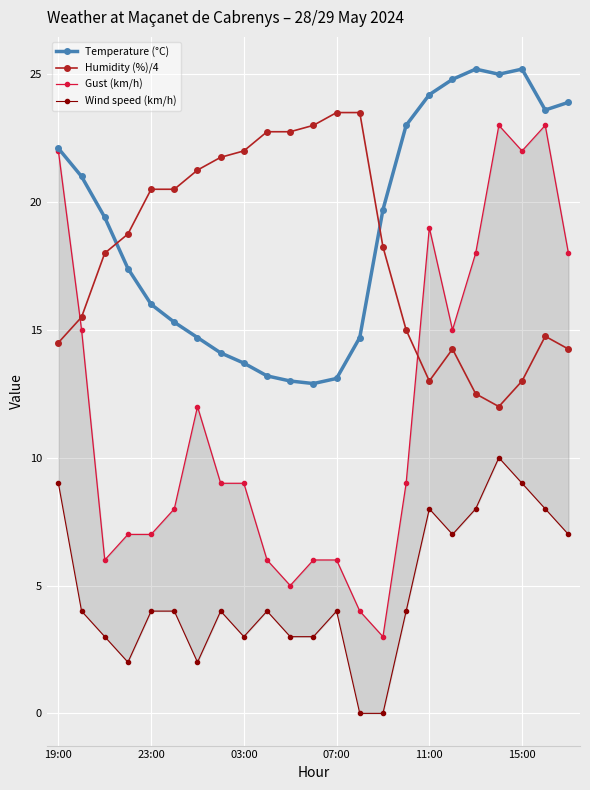

What is the minimum value for Humidity (%)/4?

12.0